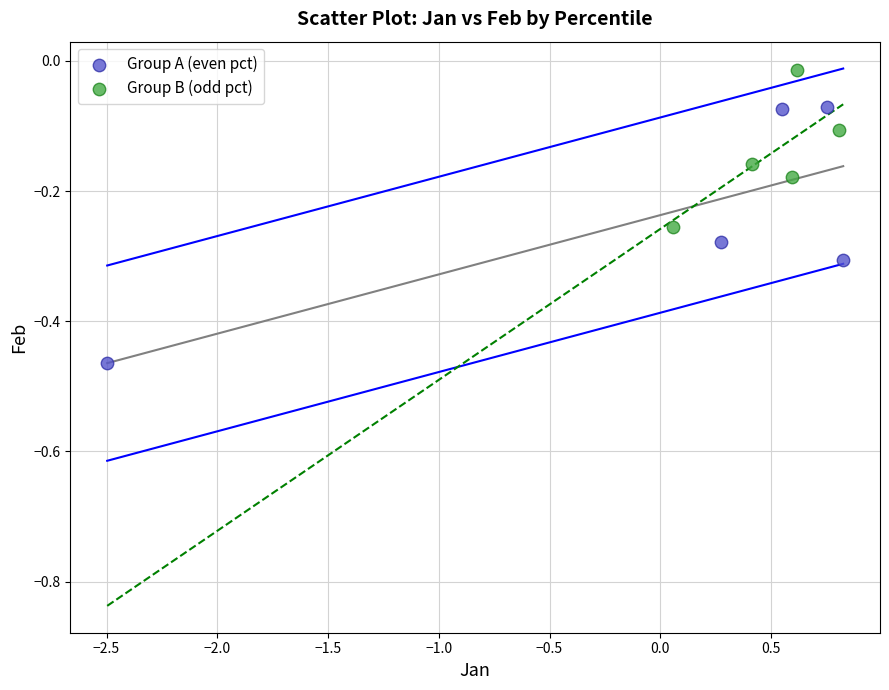

Which series contains the highest Y value?

Group B (odd pct)